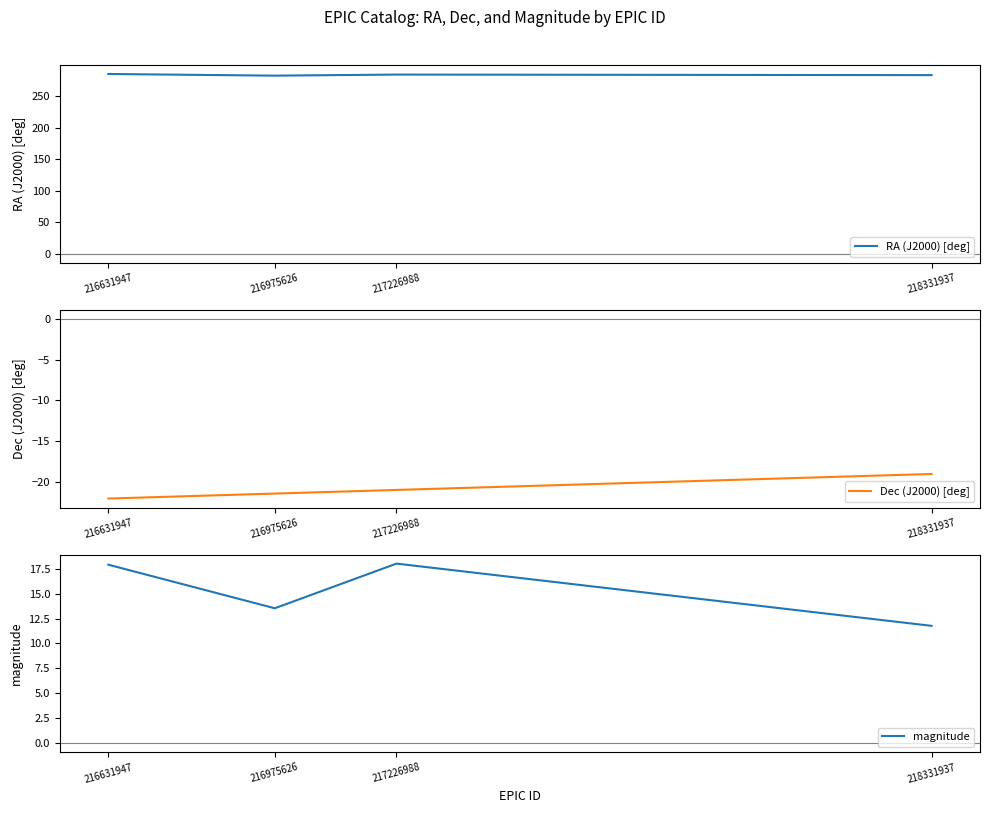

Reading left to right, transcribe all the data shown in this chart.

RA (J2000) [deg]: 216631947=285.3	216975626=282.7	217226988=284.4	218331937=283.5
Dec (J2000) [deg]: 216631947=-22.0	216975626=-21.4	217226988=-20.9	218331937=-19.0
magnitude: 216631947=17.9	216975626=13.5	217226988=18.0	218331937=11.8